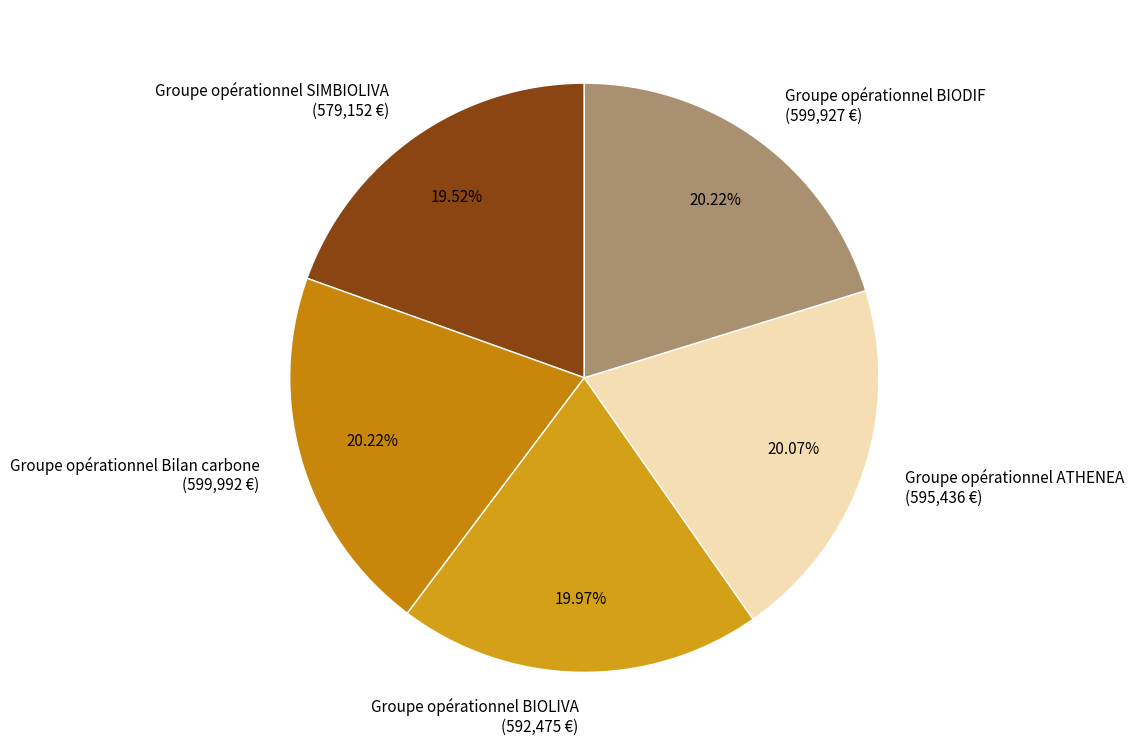

What percentage is the Groupe opérationnel BIOLIVA slice, to the nearest percent?

20%